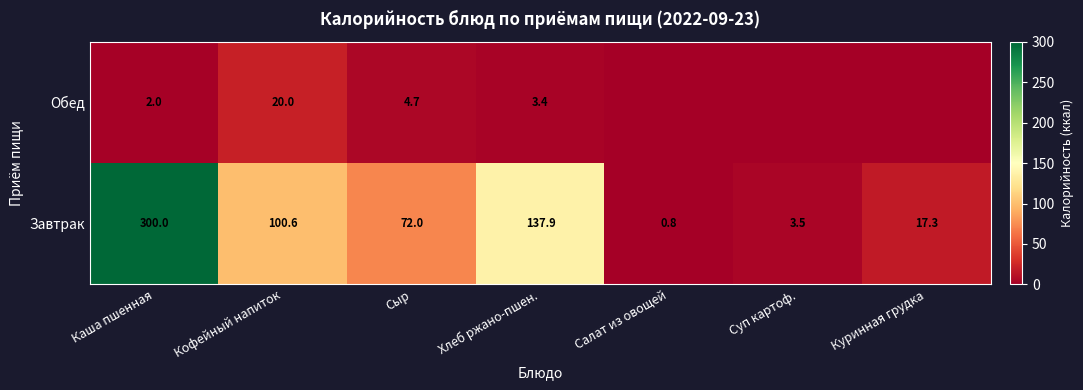

The value of Завтрак at Хлеб ржано-пшен. is 137.9. True or false?

True